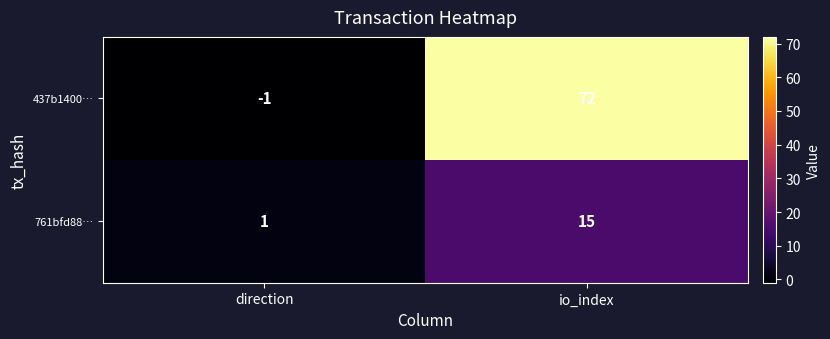

What is the difference between the maximum and minimum values in the 437b1400… series?

73